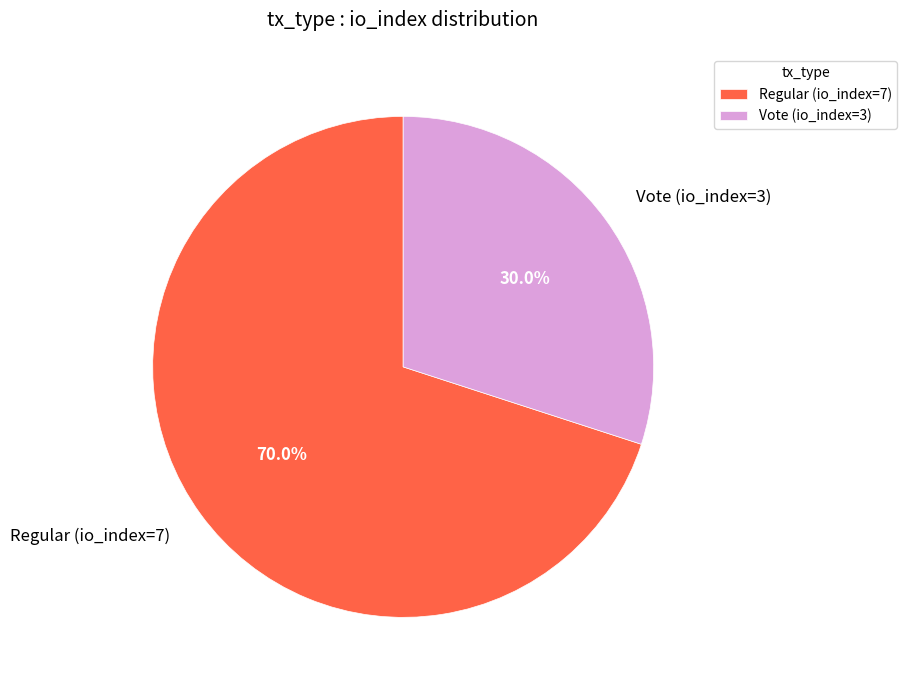

Which category accounts for the majority?

Regular (io_index=7)